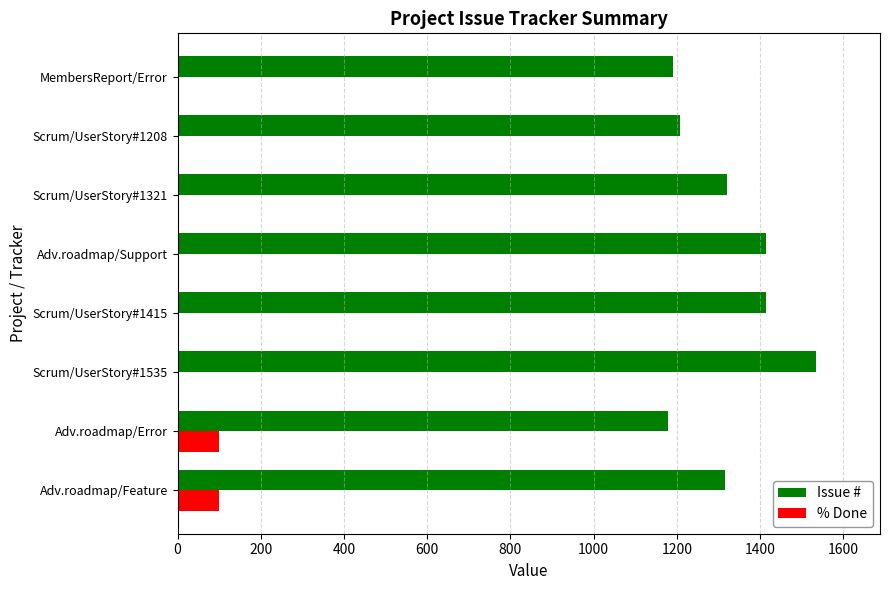

Is it true that Issue # equals 680 at Scrum/UserStory#1415?

False